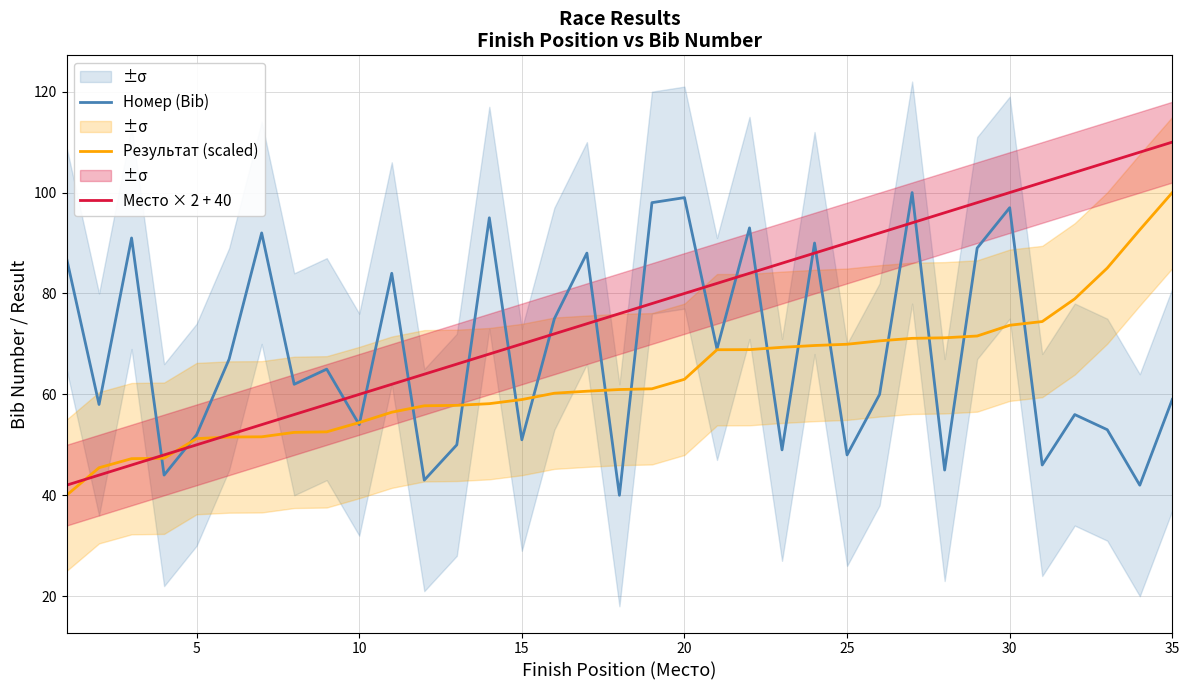

How many lines are shown in the chart?

3